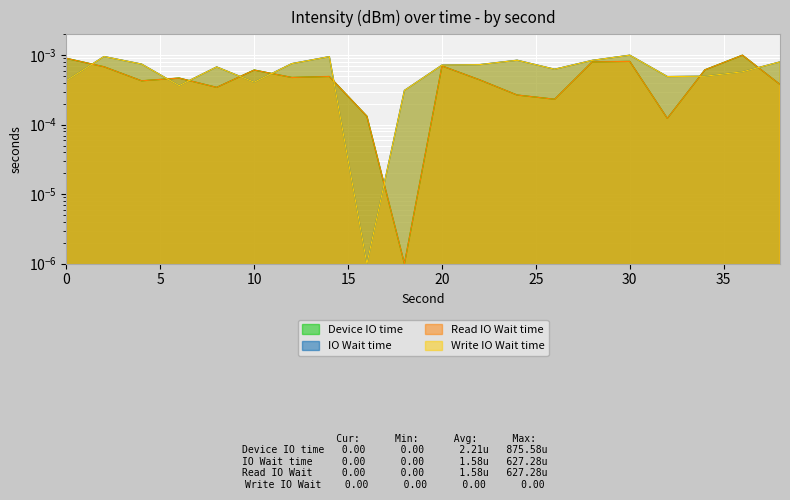

How many interior local valleys does the IO Wait time series have?

5